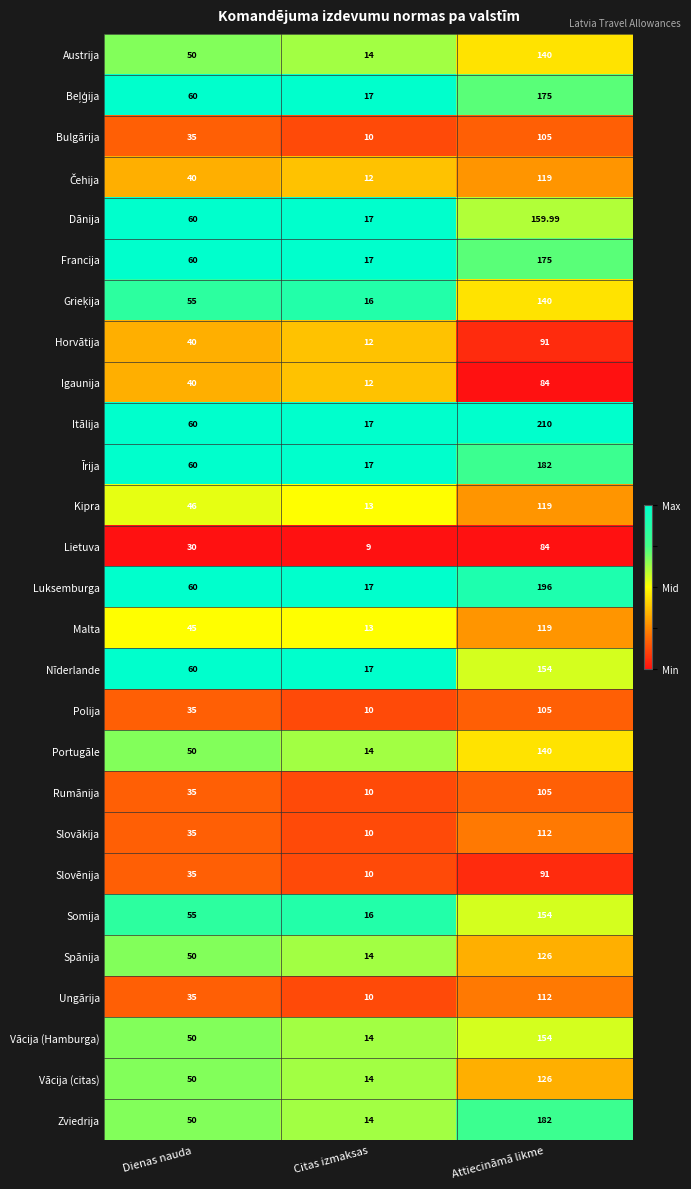

At which label is Francija closest to 96?

Dienas nauda